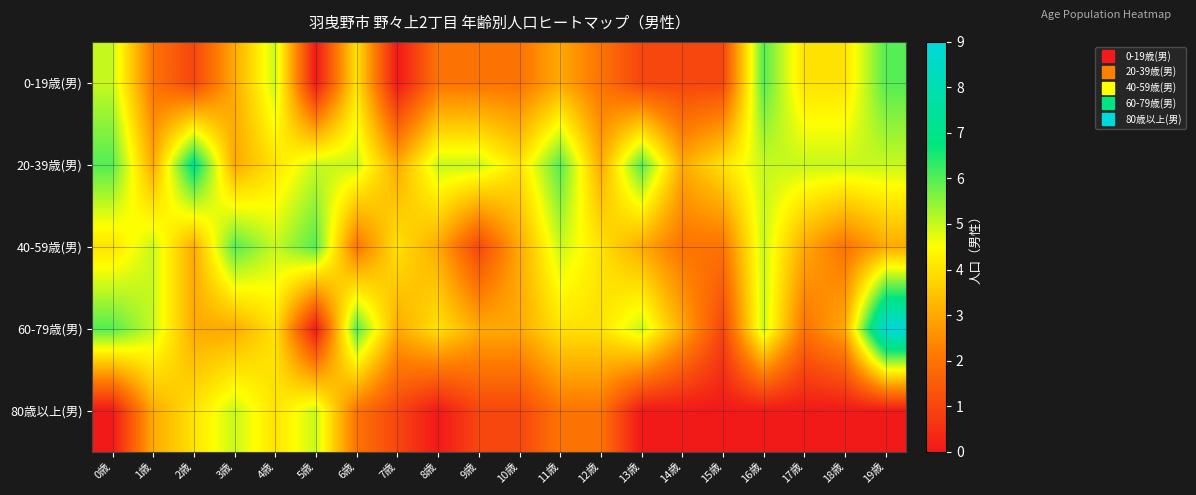

Reading left to right, list all the values displayed in this chart.

0-19歳(男): 0歳=5	1歳=2	2歳=1	3歳=3	4歳=5	5歳=0	6歳=4	7歳=0	8歳=2	9歳=2	10歳=2	11歳=3	12歳=2	13歳=1	14歳=1	15歳=1	16歳=6	17歳=4	18歳=4	19歳=6
20-39歳(男): 0歳=6	1歳=3	2歳=7	3歳=3	4歳=4	5歳=5	6歳=5	7歳=3	8歳=5	9歳=5	10歳=4	11歳=6	12歳=3	13歳=6	14歳=3	15歳=4	16歳=5	17歳=5	18歳=5	19歳=5
40-59歳(男): 0歳=4	1歳=5	2歳=3	3歳=6	4歳=5	5歳=6	6歳=2	7歳=4	8歳=3	9歳=1	10歳=3	11歳=5	12歳=4	13歳=3	14歳=2	15歳=2	16歳=5	17歳=3	18歳=2	19歳=3
60-79歳(男): 0歳=6	1歳=5	2歳=3	3歳=3	4歳=4	5歳=0	6歳=6	7歳=3	8歳=4	9歳=3	10歳=3	11歳=4	12歳=4	13歳=5	14歳=3	15歳=1	16歳=5	17歳=2	18歳=3	19歳=9
80歳以上(男): 0歳=0	1歳=3	2歳=4	3歳=5	4歳=4	5歳=5	6歳=2	7歳=1	8歳=0	9歳=1	10歳=1	11歳=2	12歳=2	13歳=0	14歳=0	15歳=0	16歳=0	17歳=0	18歳=0	19歳=0